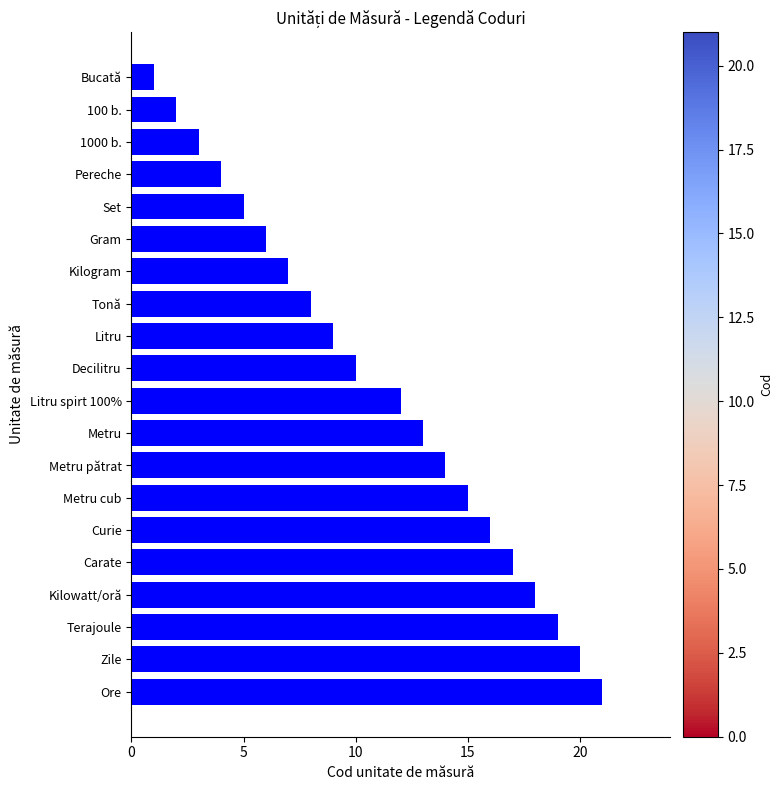

True or false: the data shows 12 at Litru spirt 100%.

True